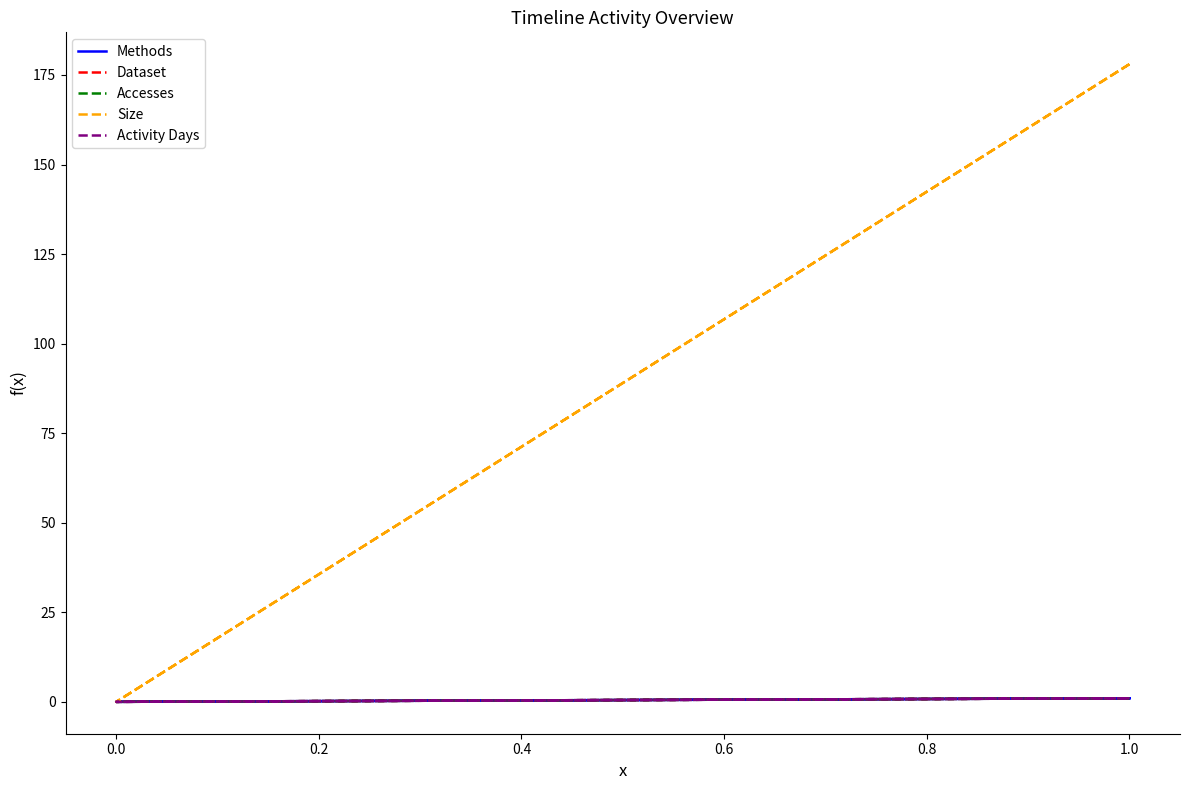

True or false: Accesses has a value of 0 at 1.0.

False